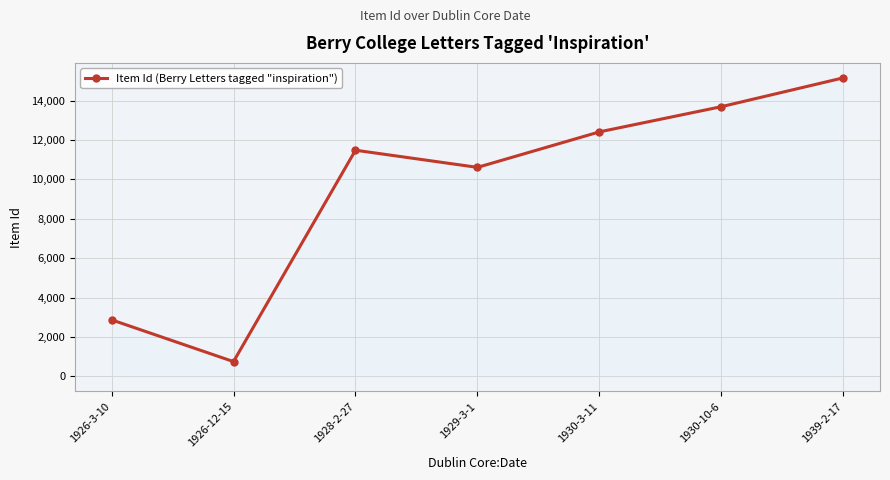

What is the maximum value shown in the chart?

15151